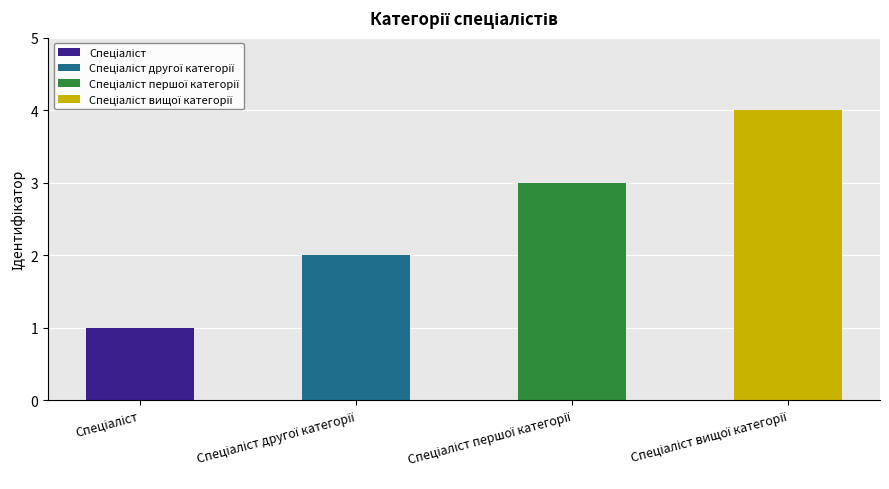

What is the difference between the maximum and minimum values?

3